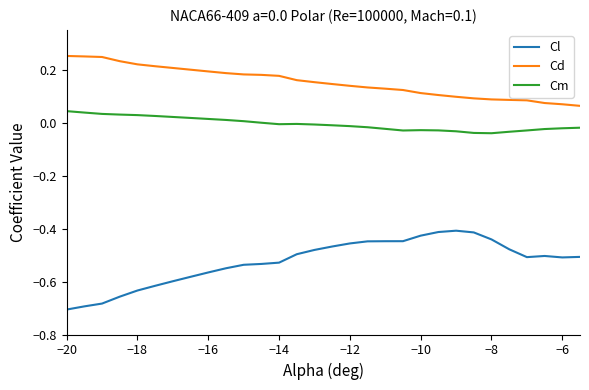

True or false: Cd and Cl intersect in this chart.

False